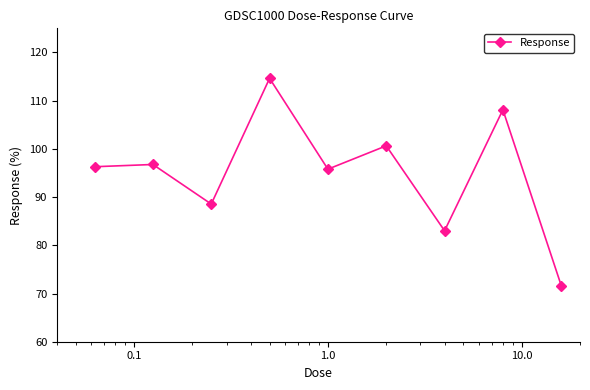

What is the minimum value shown in the chart?

71.7